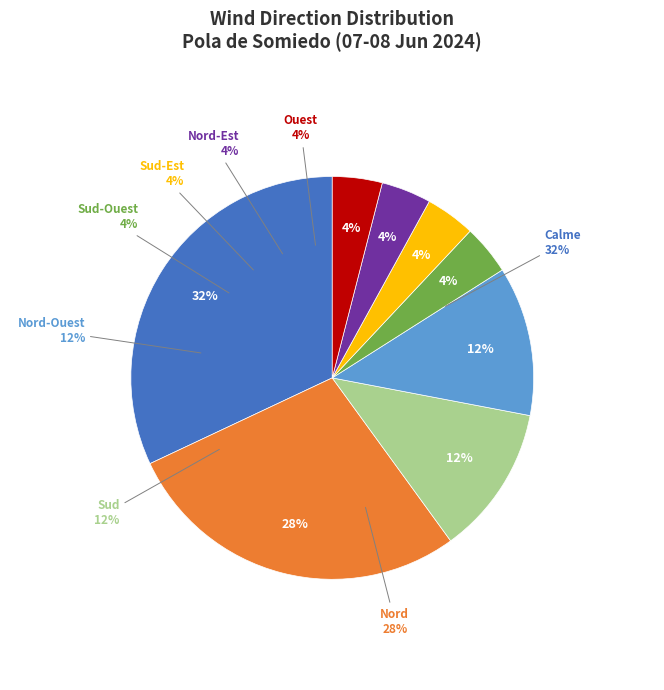

Rank the categories by value from highest to lowest.

Calme, Nord, Sud, Nord-Ouest, Sud-Ouest, Sud-Est, Nord-Est, Ouest